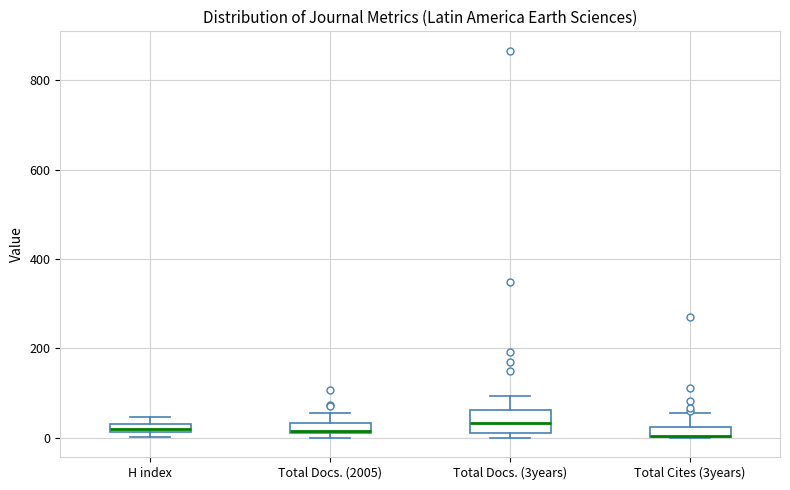

Where is the upper edge of the box for Total Cites (3years) on the y-axis? The values are not printed on the chart, so give them approximately, as read against the axis.

20